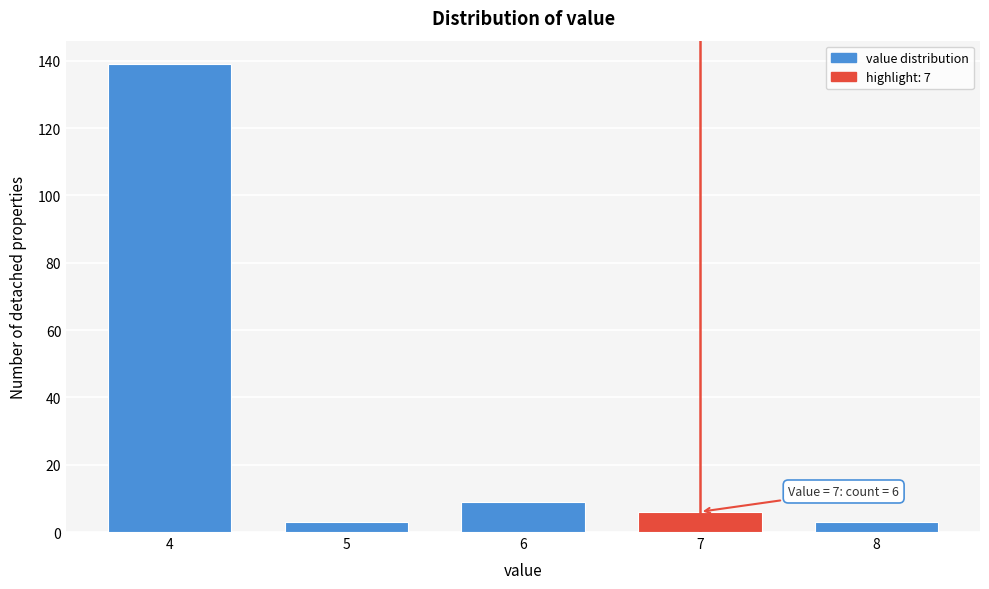

Reading left to right, list all the values displayed in this chart.

139	3	9	6	3